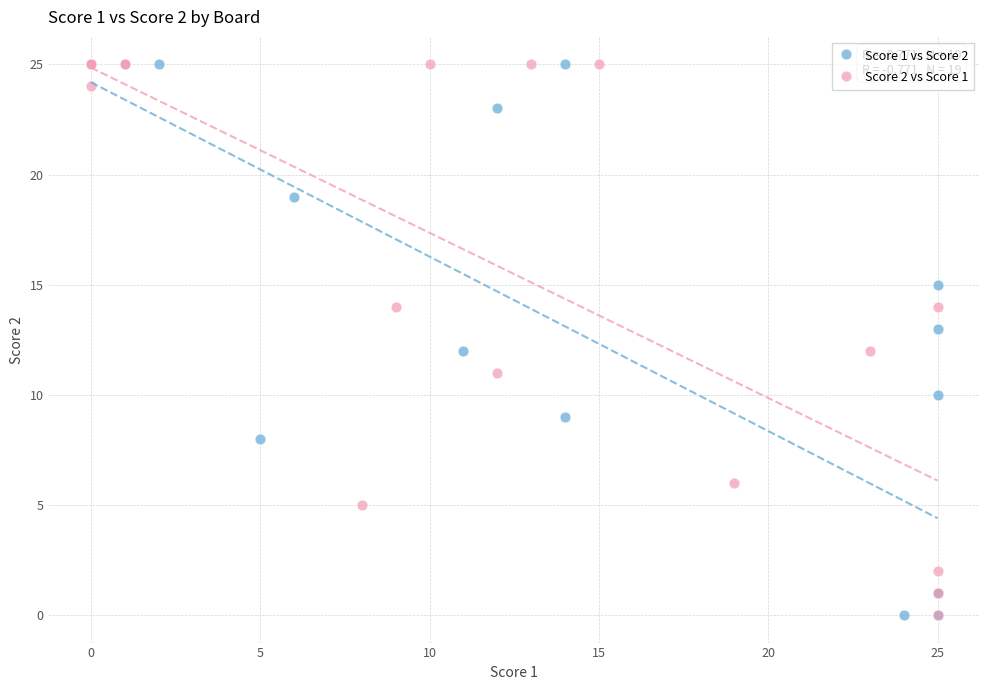

What are all the series names shown in the legend?

Score 1 vs Score 2, Score 2 vs Score 1